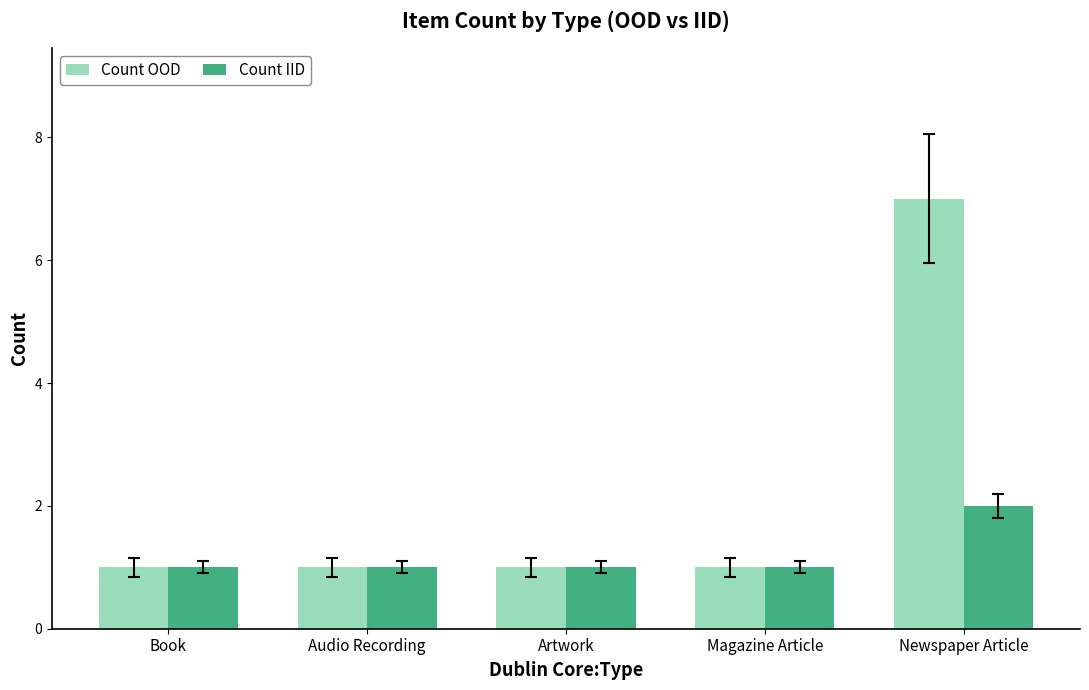

How many distinct data groups are displayed?

2